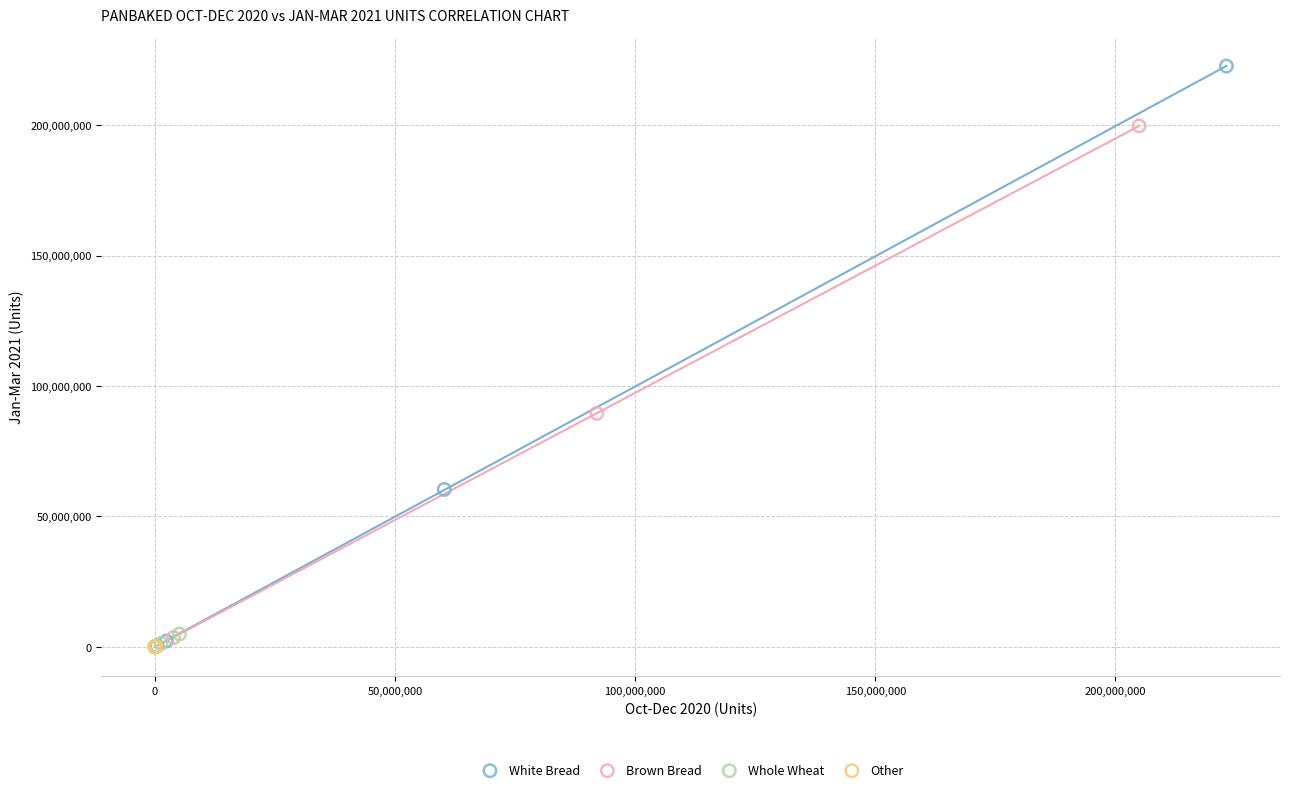

Which series contains the highest Y value?

White Bread